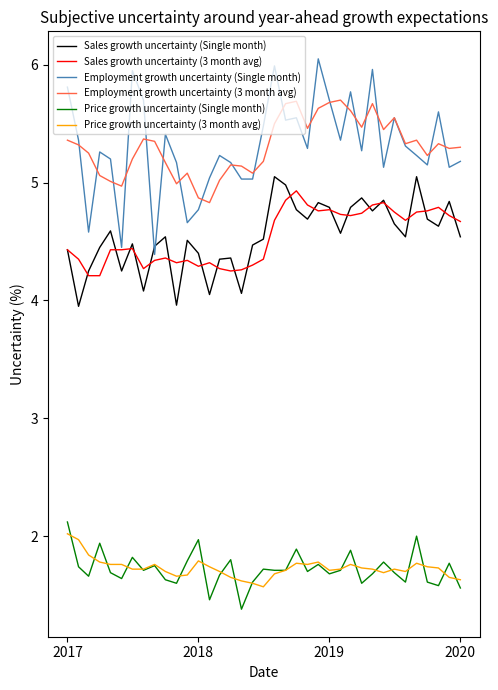

True or false: Sales growth uncertainty (3 month avg) and Price growth uncertainty (3 month avg) intersect in this chart.

False